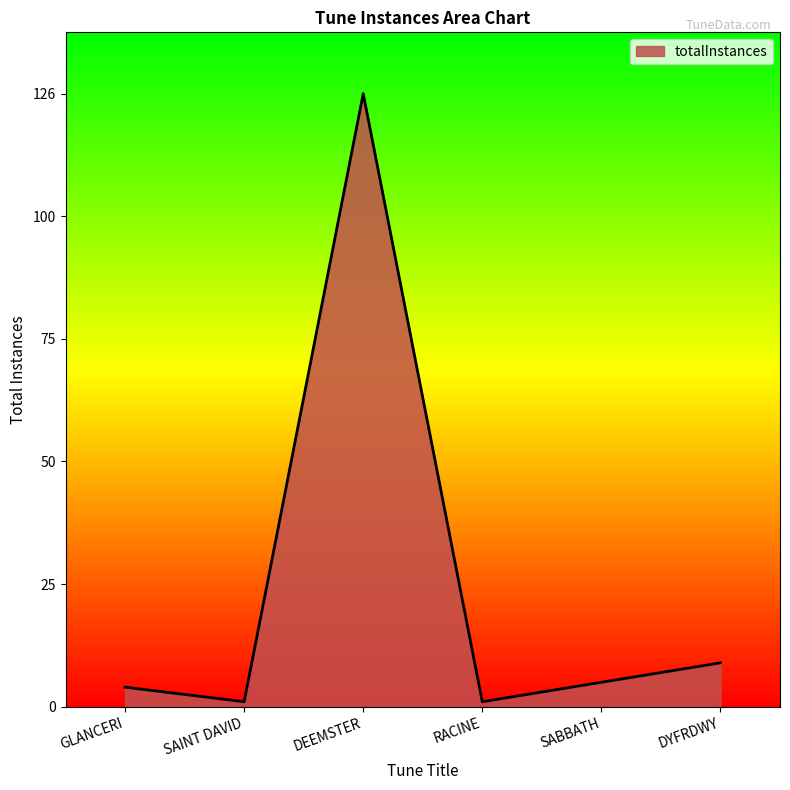

At which category does the chart reach its peak across all series?

DEEMSTER